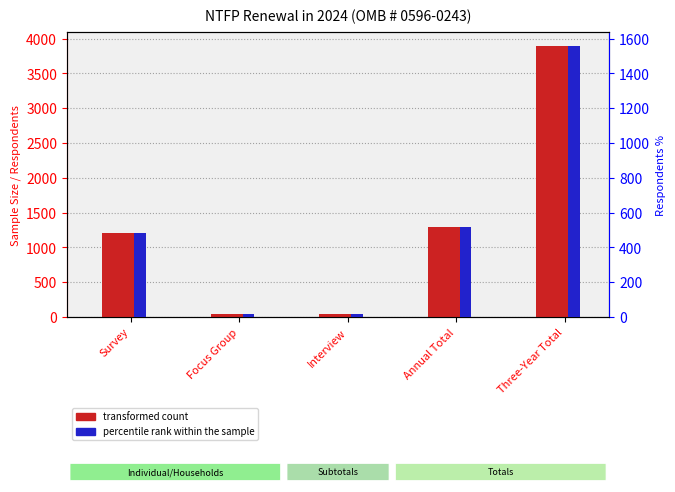

How many bars are there in total?

10